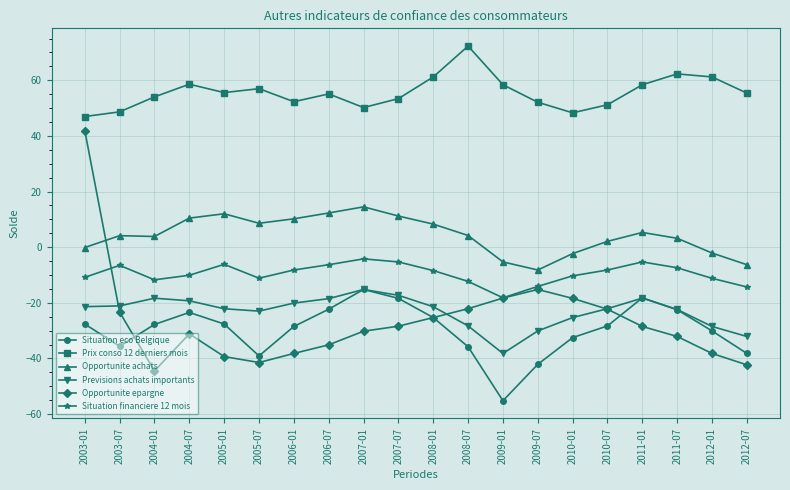

How many data points in Situation eco Belgique are above -27?

7